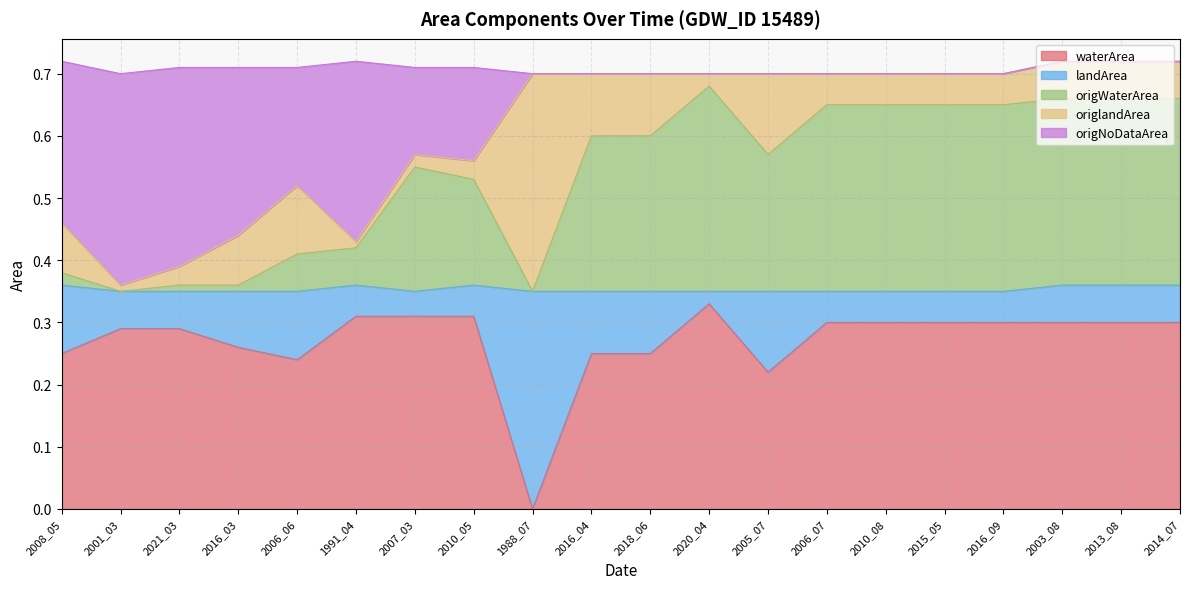

Is it true that waterArea equals 0.5 at 2021_03?

False